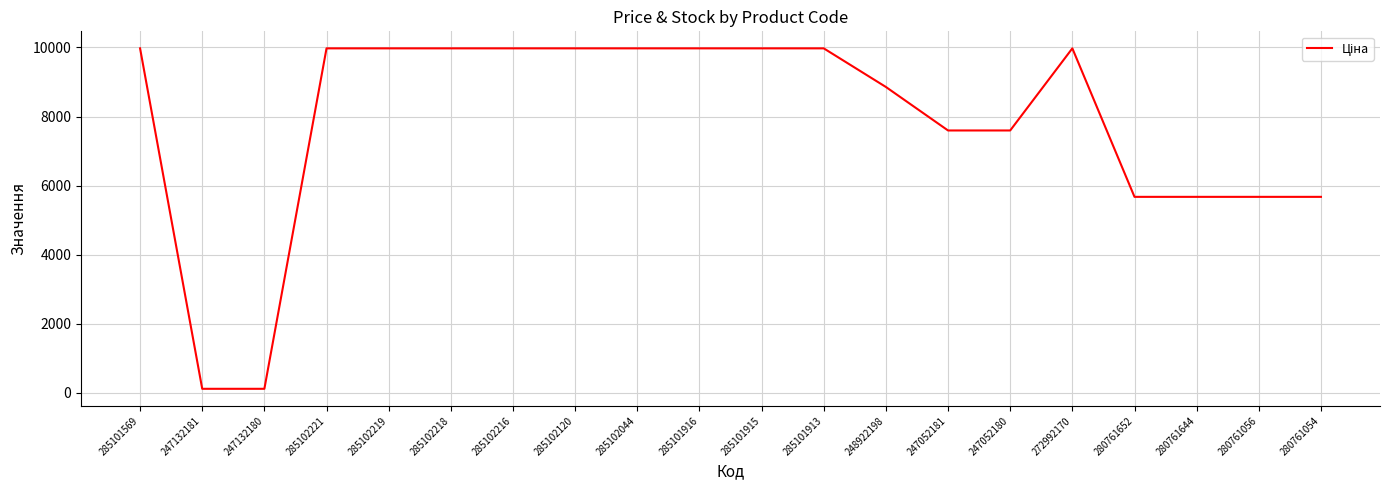

Reading left to right, list all the values displayed in this chart.

285101569=9975.0	247132181=114.1	247132180=114.1	285102221=9975.0	285102219=9975.0	285102218=9975.0	285102216=9975.0	285102120=9975.0	285102044=9975.0	285101916=9975.0	285101915=9975.0	285101913=9975.0	248922198=8856.7	247052181=7596.5	247052180=7596.5	272992170=9975.0	280761652=5673.8	280761644=5673.8	280761056=5673.8	280761054=5673.8